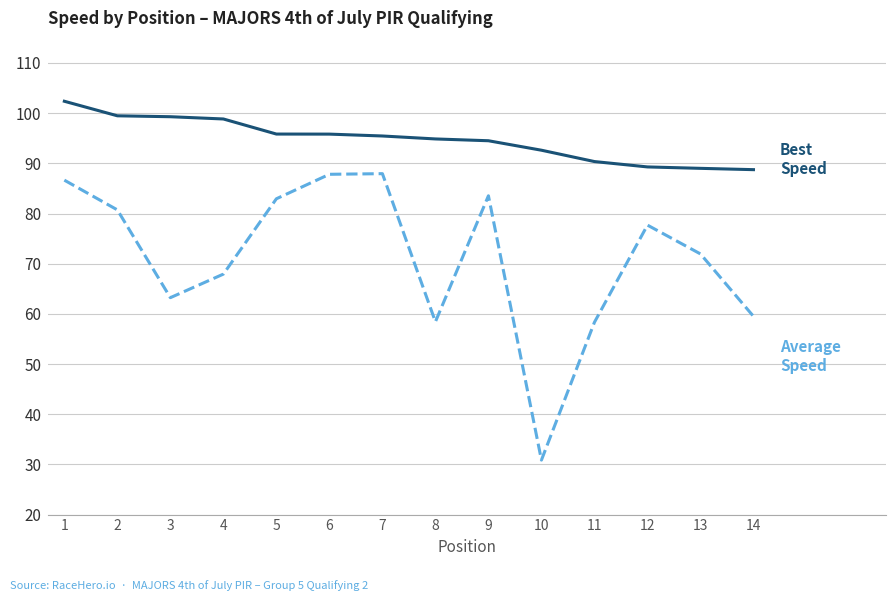

What is the spread (max minus min) of values at 14?

29.2